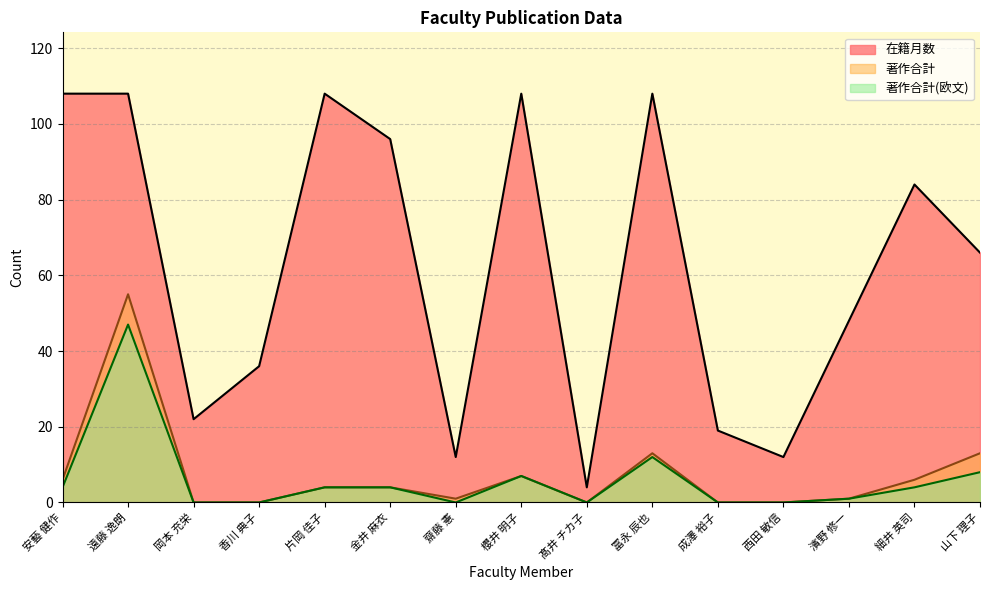

What is the approximate value of 著作合計 at 金井 麻衣?

4